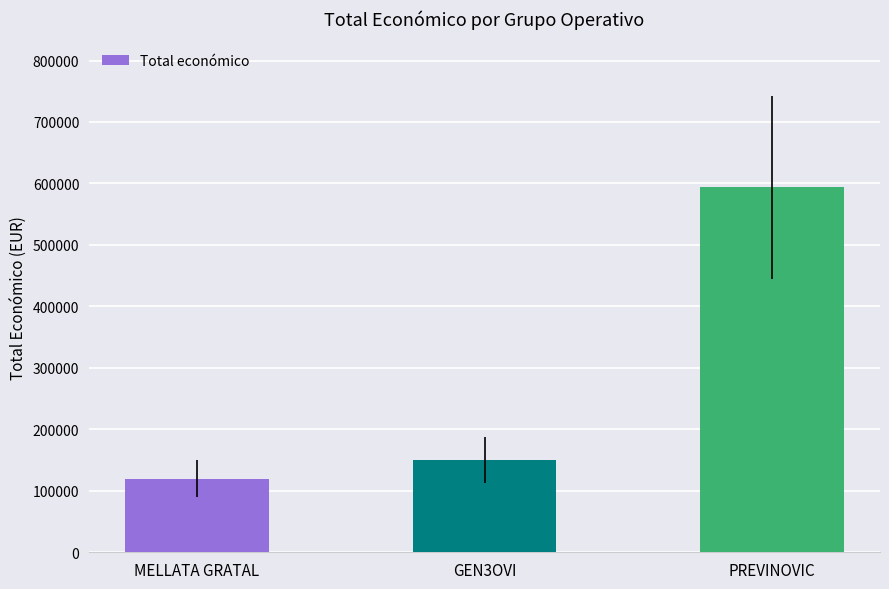

Reading right to left, what are all the values shown in this chart?

PREVINOVIC=593715	GEN3OVI=150000	MELLATA GRATAL=120000